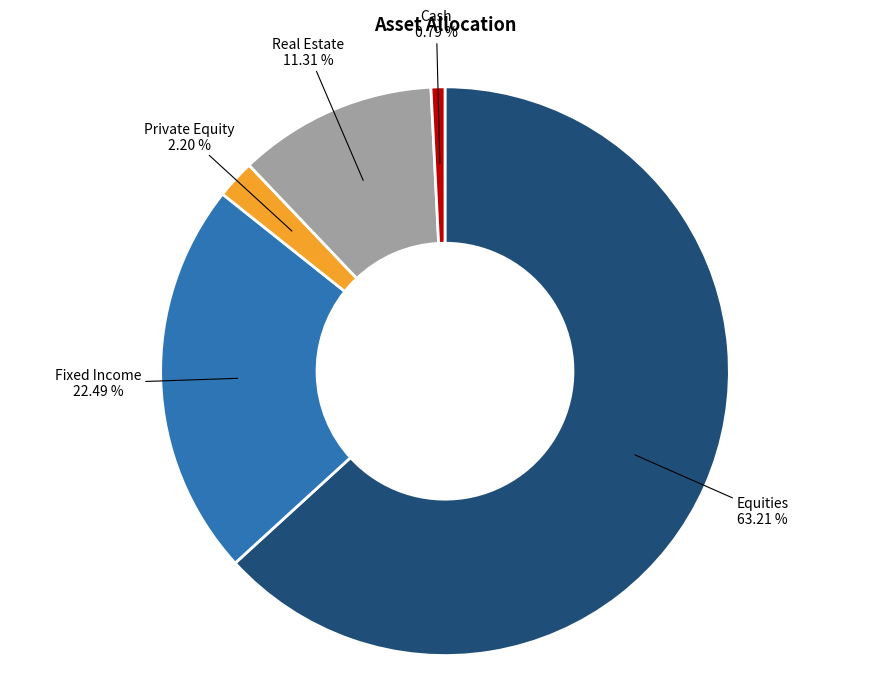

To the nearest percent, what is the difference between the largest and smallest slice percentages?

62%